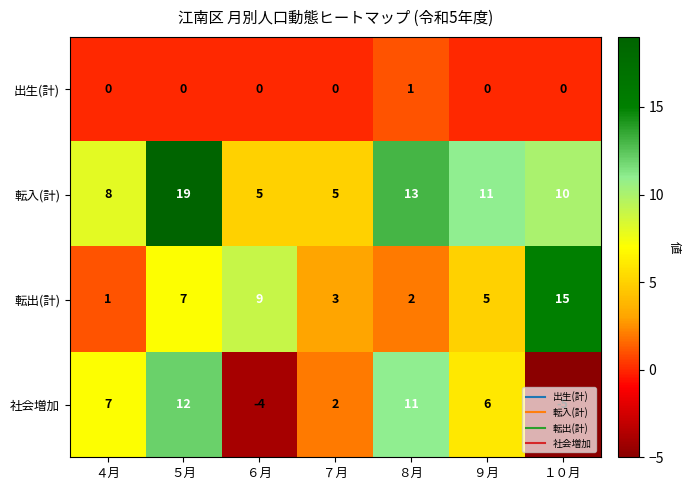

What is the approximate value of 転入(計) at ８月, to the nearest 10?

10